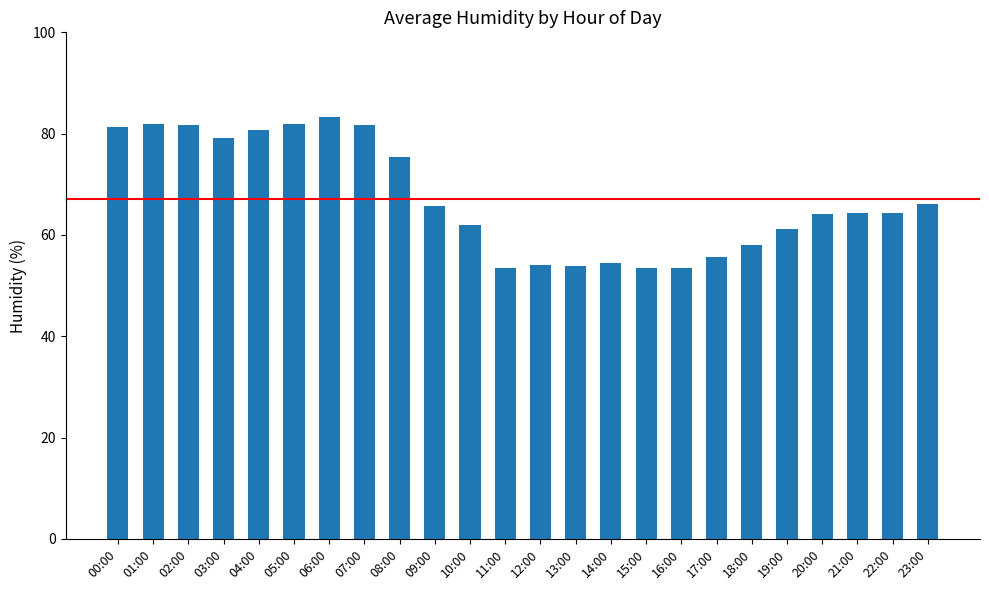

Does the chart contain any negative values?

No